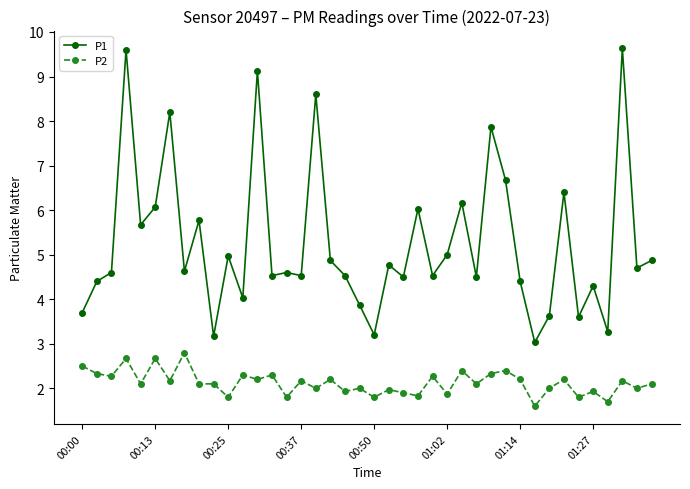

What is the smallest value displayed?

1.6